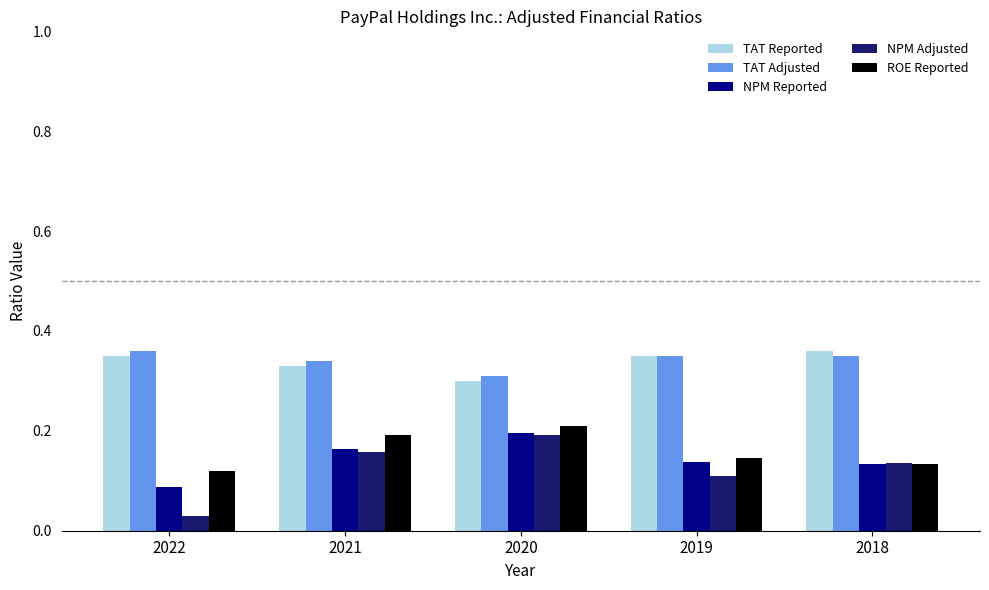

At how many categories does at least one series exceed 0?

5